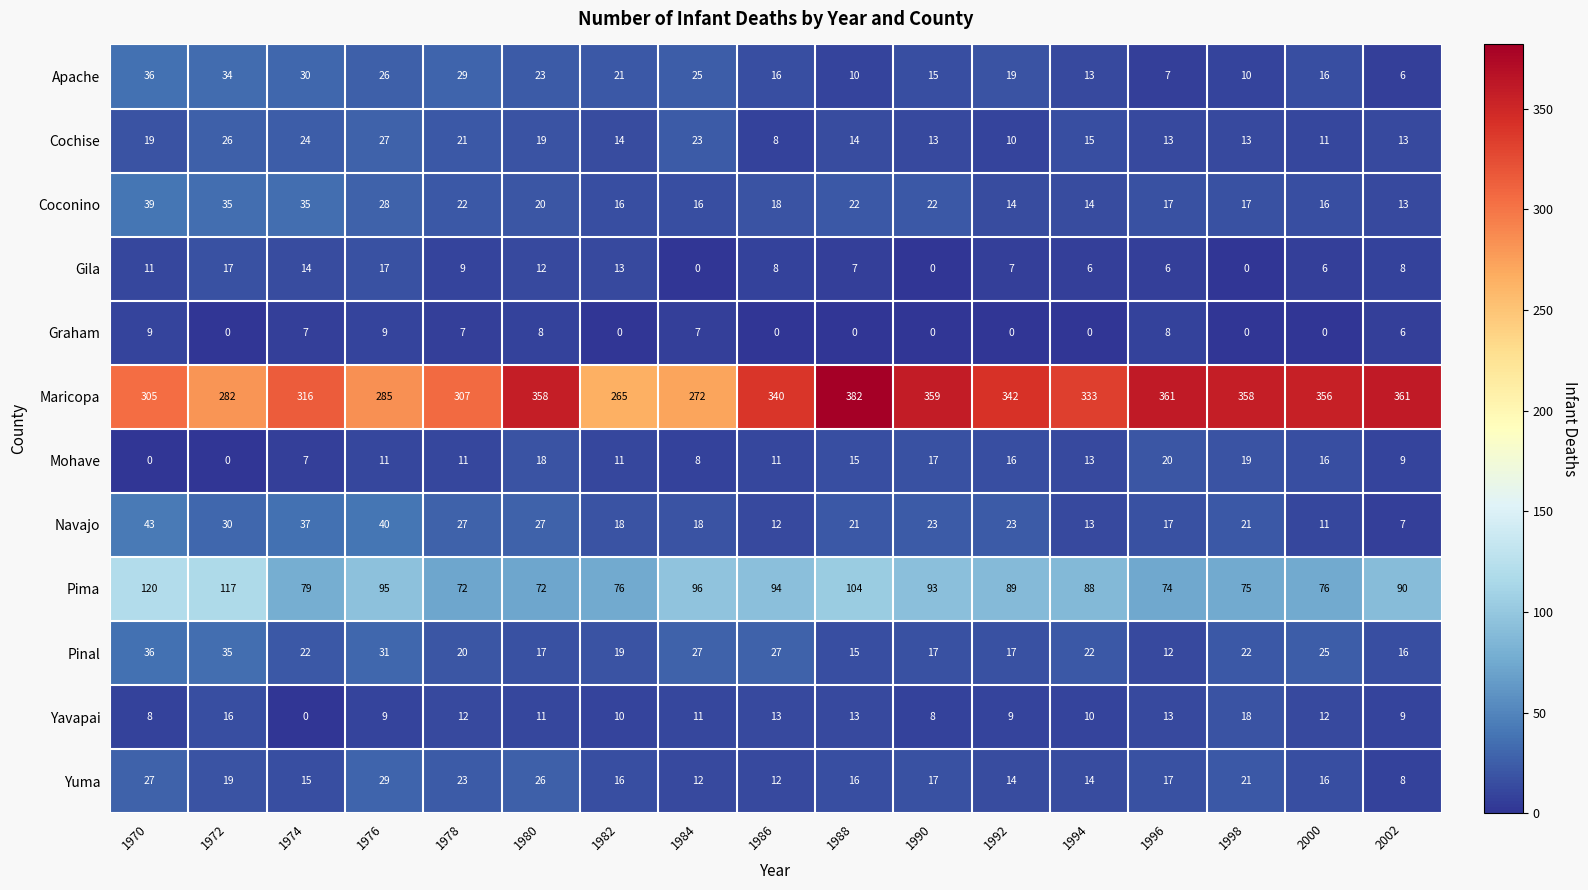

Which series changed the most between 1988 and 1996?

Pima